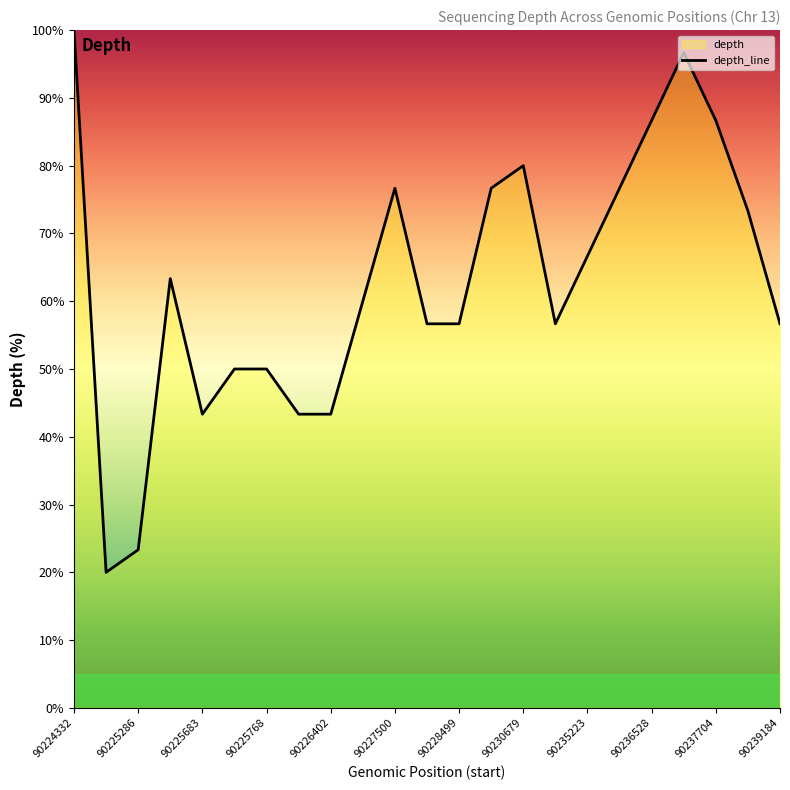

What is the change in value from 90225286 to 90230679?

+56.7